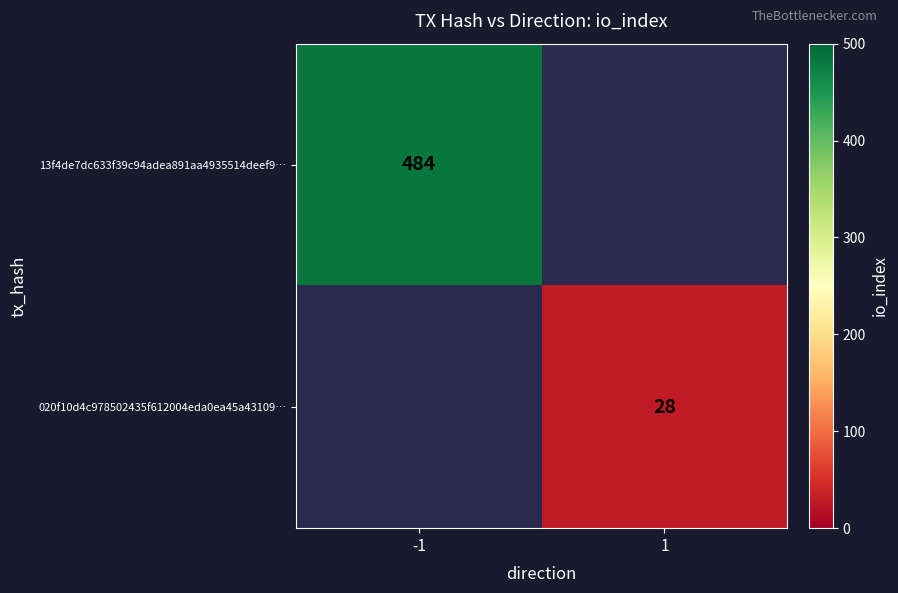

True or false: 13f4de7dc633f39c94adea891aa4935514deef9… has a value of 484 at -1.

True